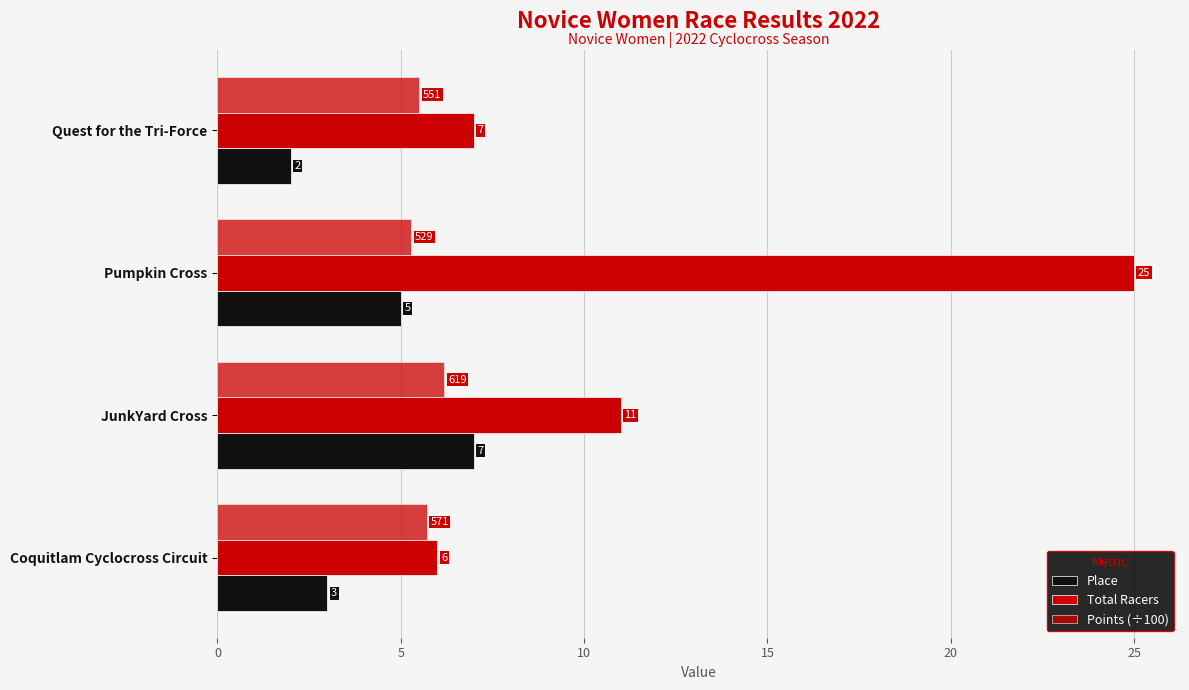

How many categories are shown in the chart?

4